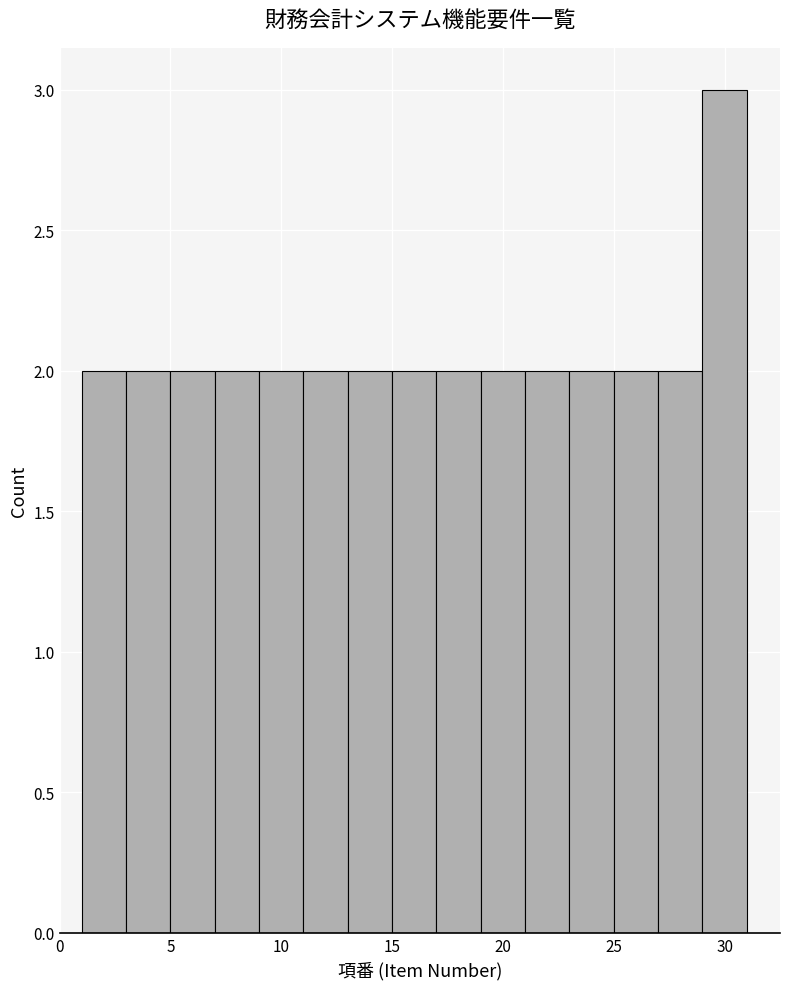

Which range on the x-axis has the tallest bar?

29 to 31